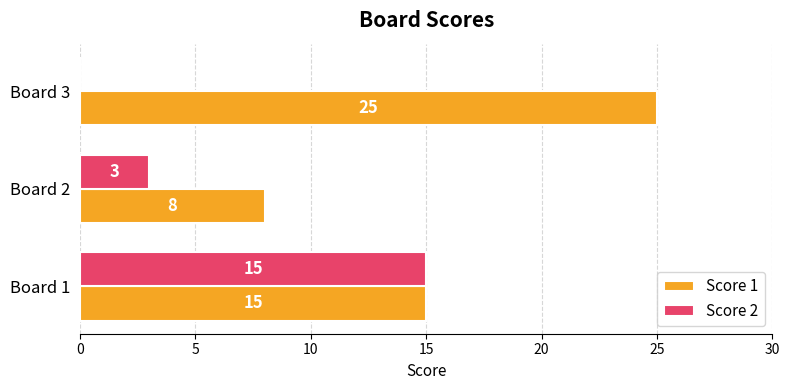

The value of Score 1 at Board 1 is 26. True or false?

False